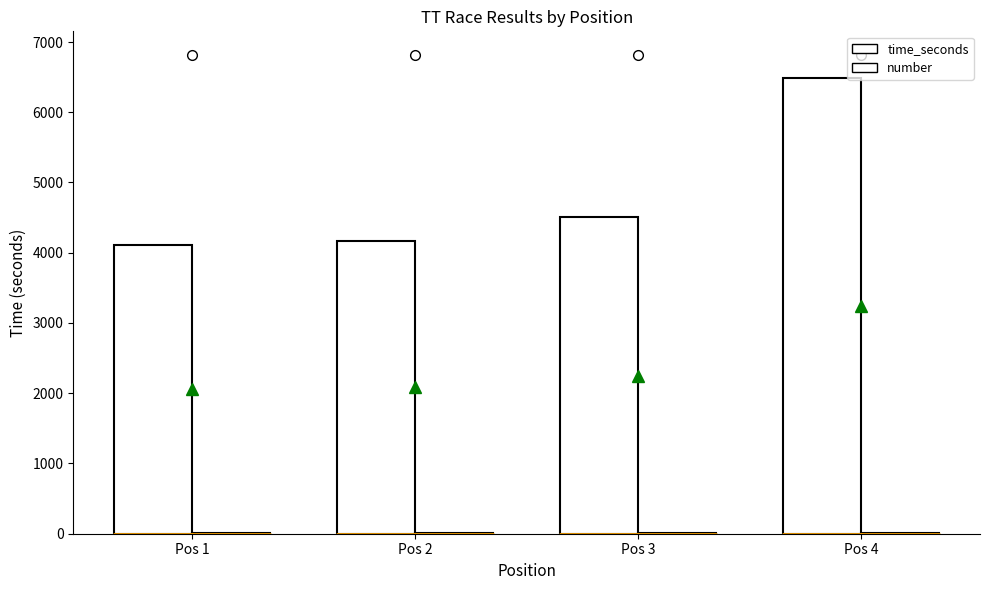

What is the total value across all series at Pos 4?

6497